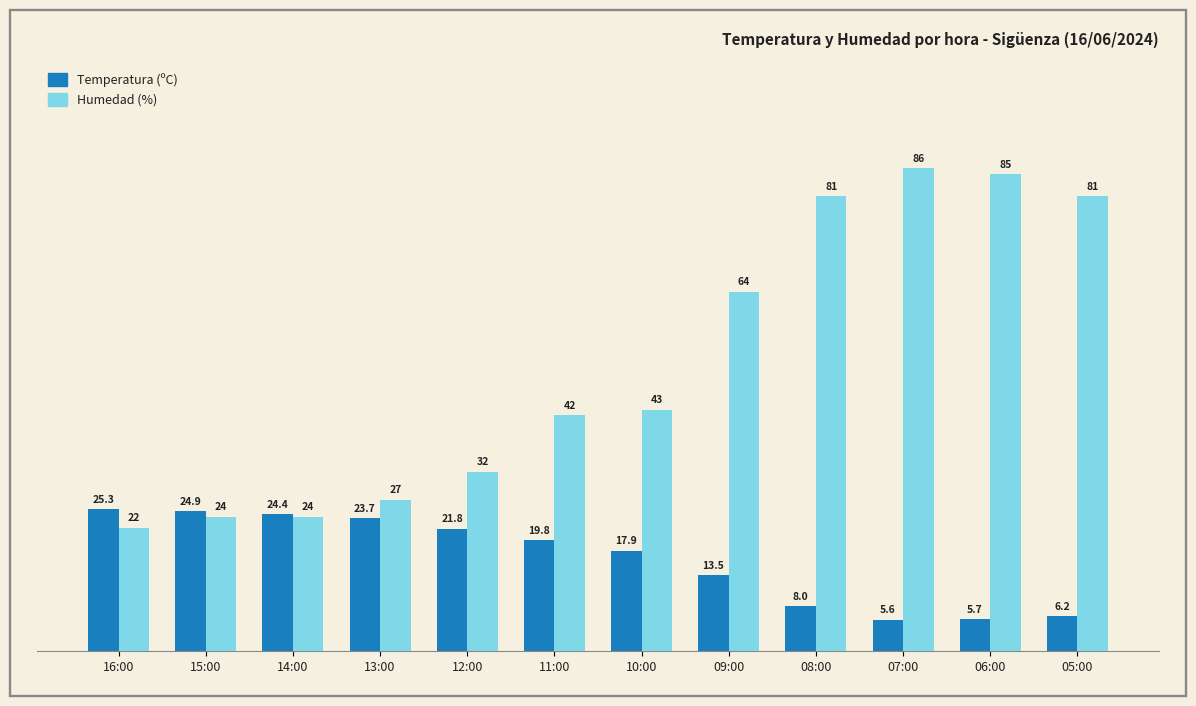

Count the number of data series in this chart.

2